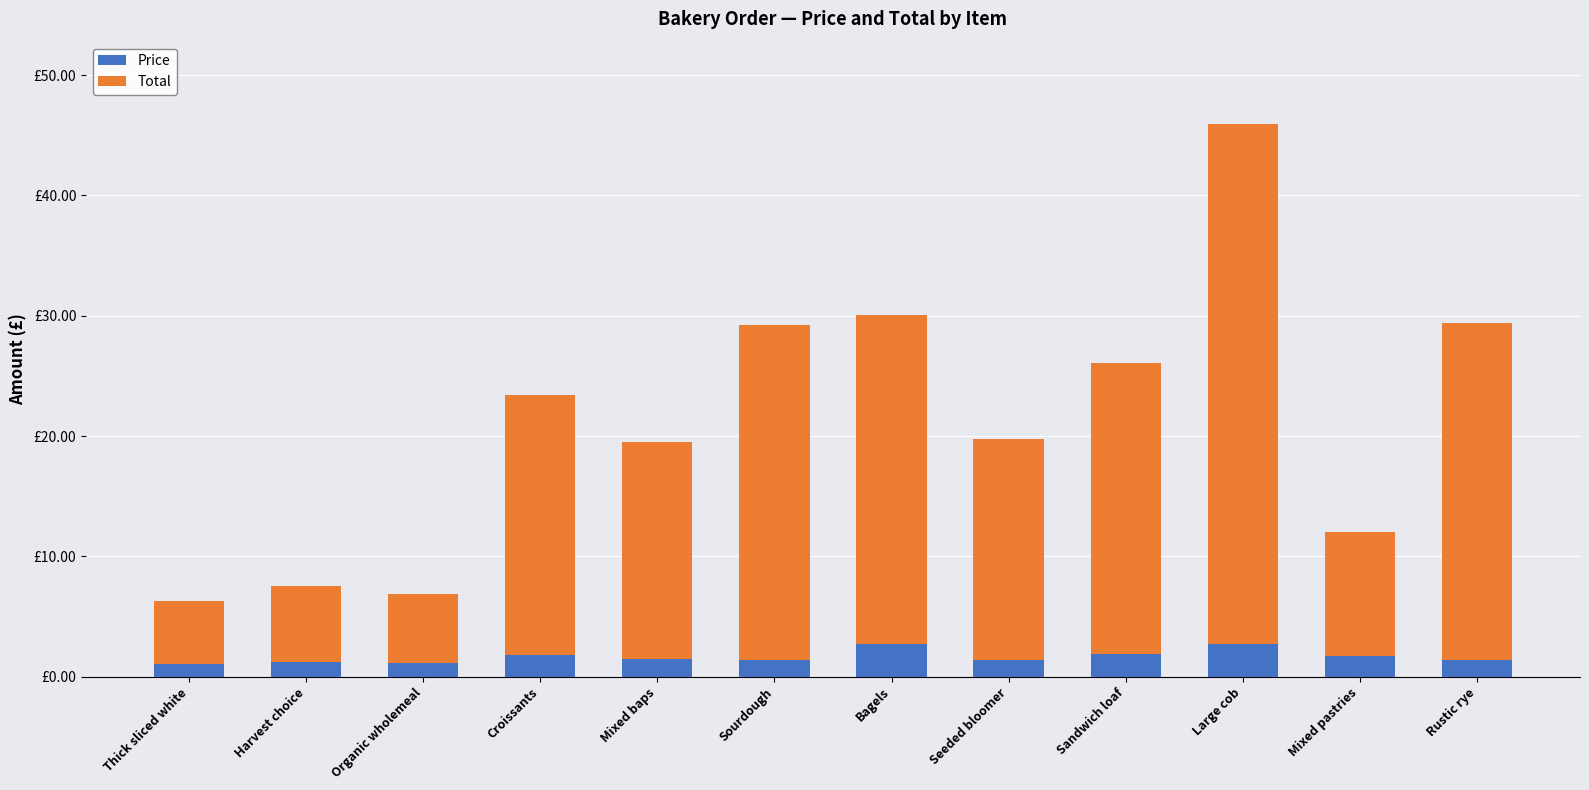

Does the chart contain stacked bars?

Yes